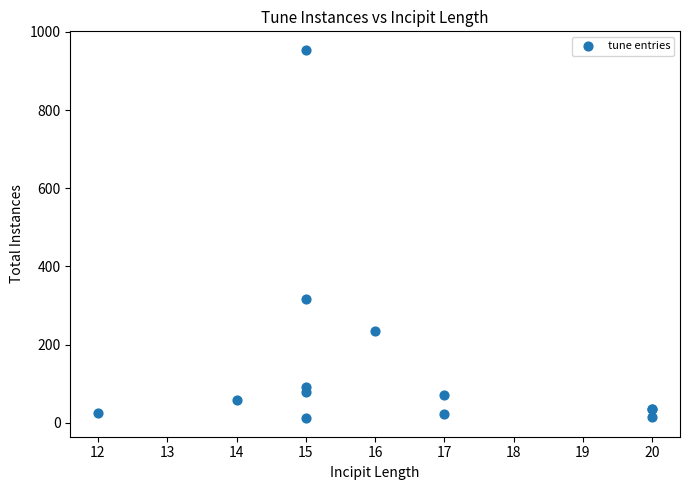

What Y value in the scatter plot is closest to 483?

318